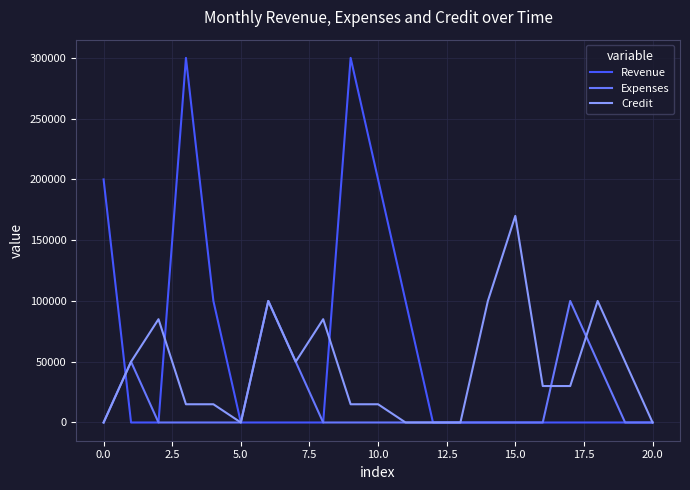

Rank the series by their maximum value, from highest to lowest.

Revenue, Credit, Expenses